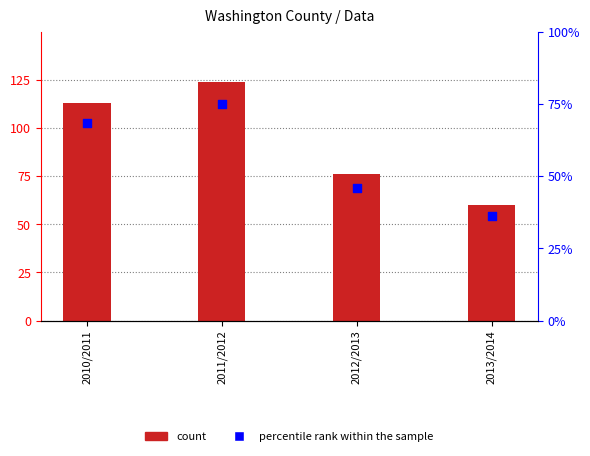

Which series has the largest total across all categories?

count